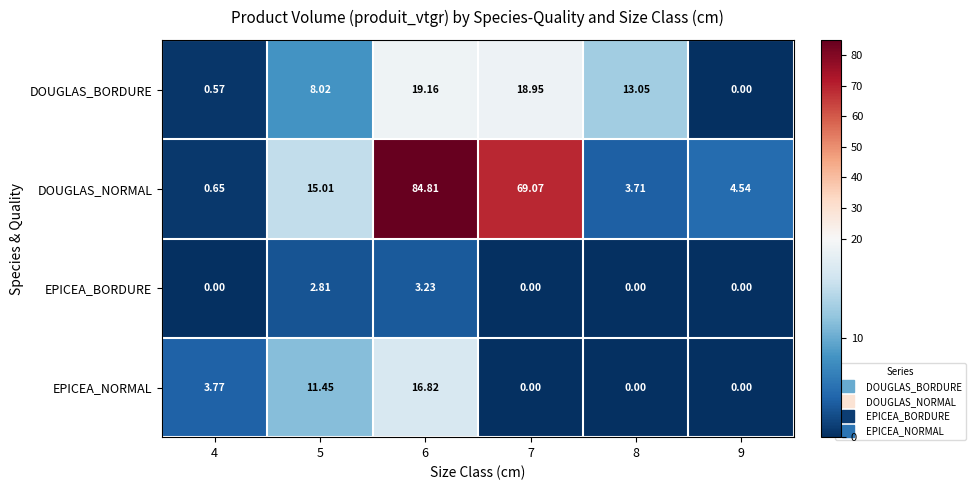

How many series are shown in this chart?

4